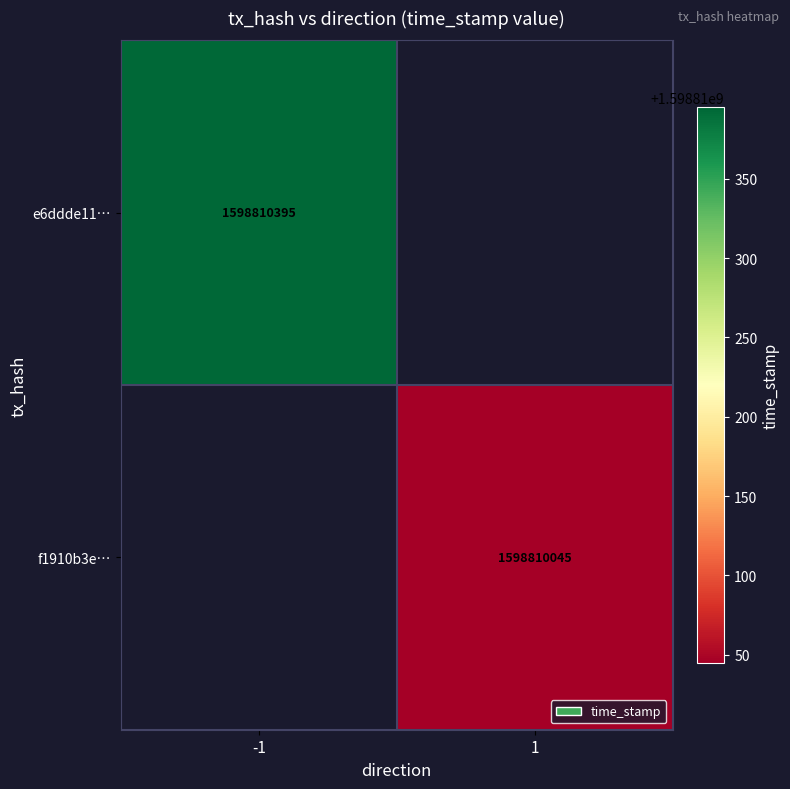

Is the value of f1910b3e101afe1ec4ef9882f3cdff94df7c376 at time_stamp greater than the value of e6ddde11a2fd780426b9cb3f36fe97e865fb8de at time_stamp?

No